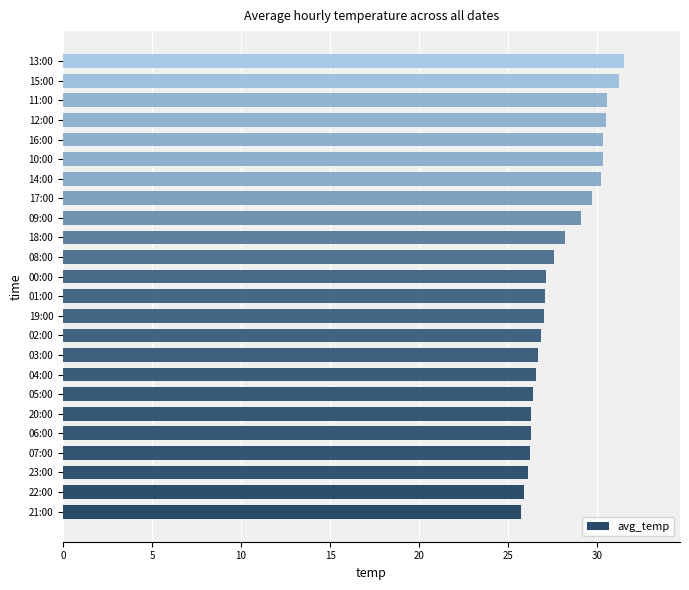

The chart shows a value of 45.7 at 07:00. True or false?

False